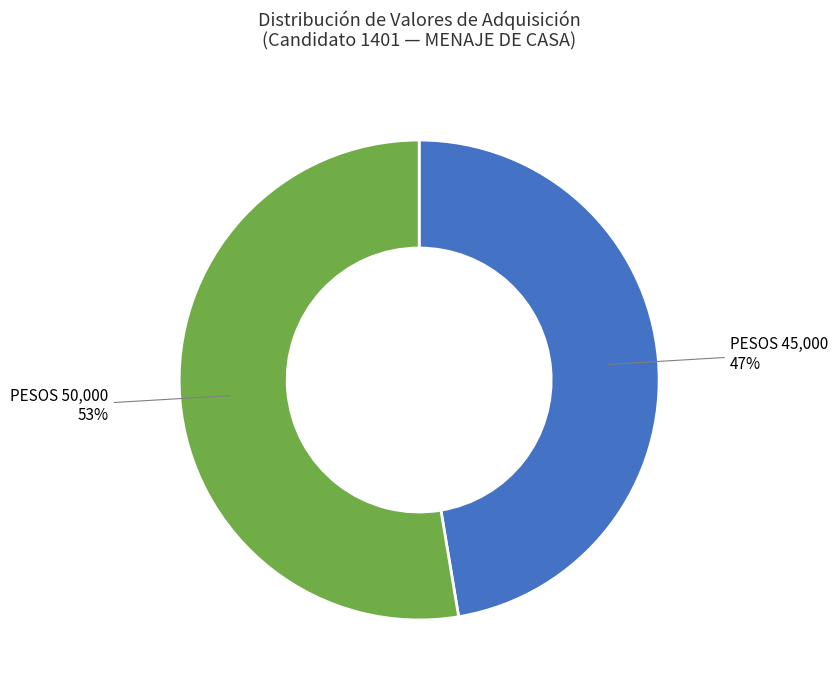

To the nearest percent, what is the average slice percentage?

50%